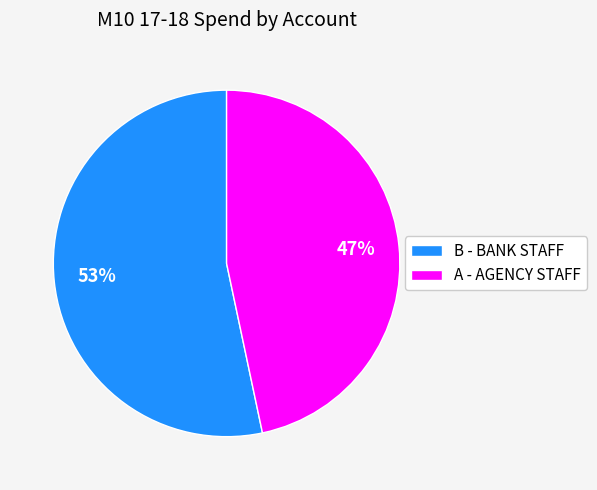

Is the sum of A - AGENCY STAFF and B - BANK STAFF greater than half?

Yes